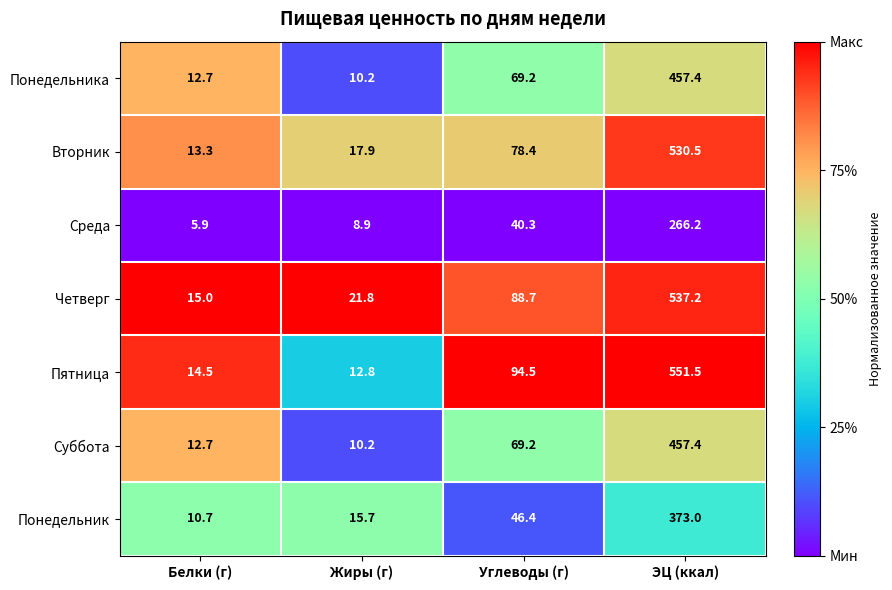

Which series has the widest spread of values?

Пятница